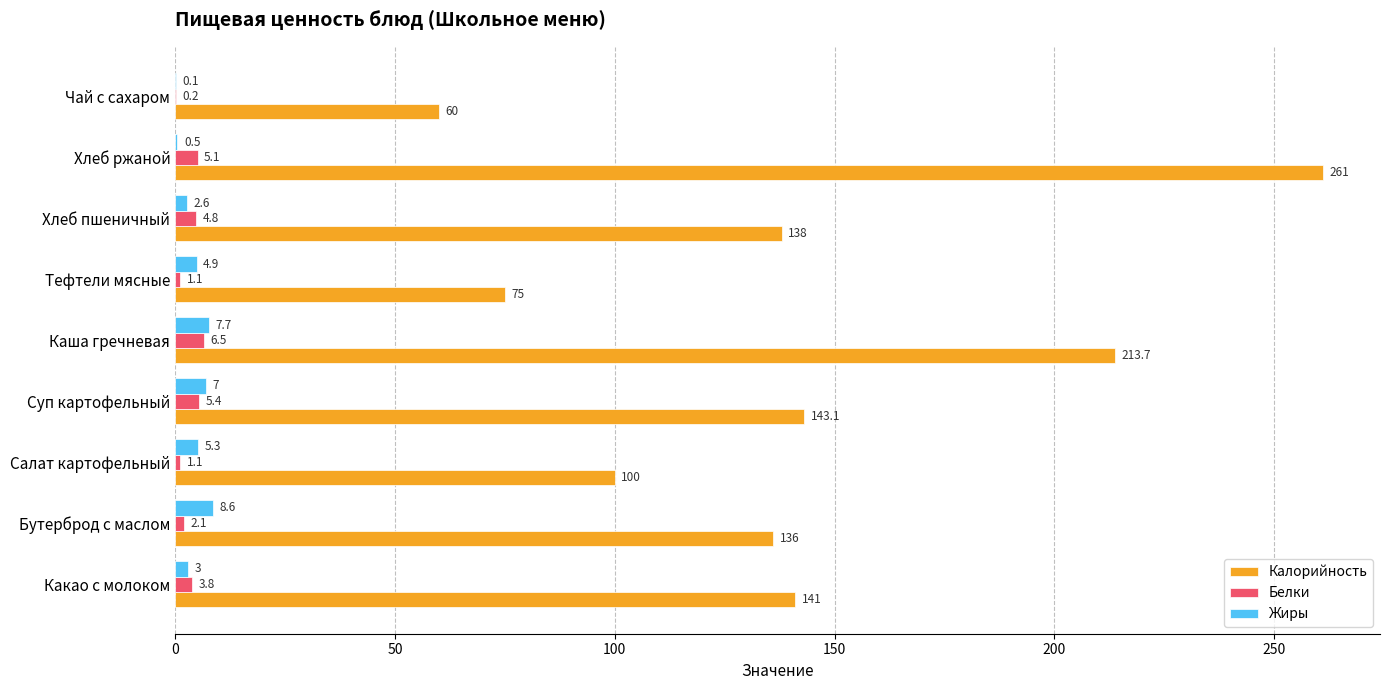

What value does the Калорийность series have at Чай с сахаром?

60.0